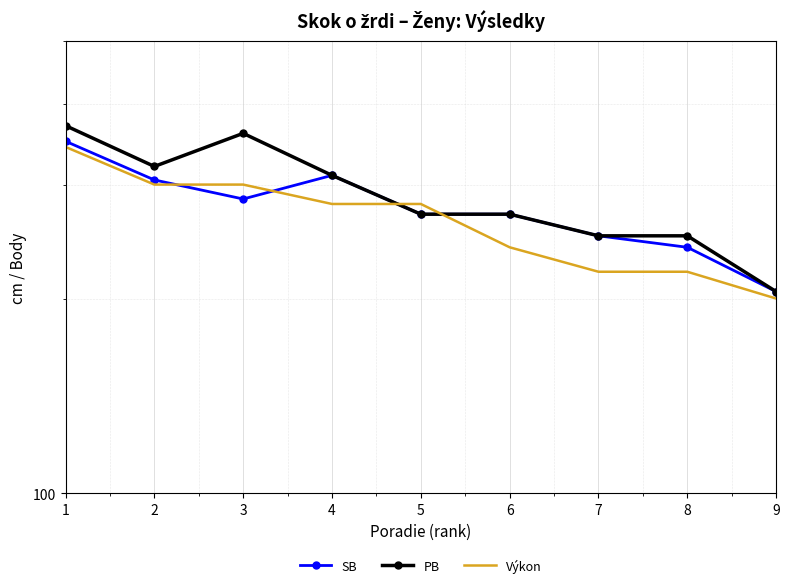

How many interior local valleys does the SB series have?

1